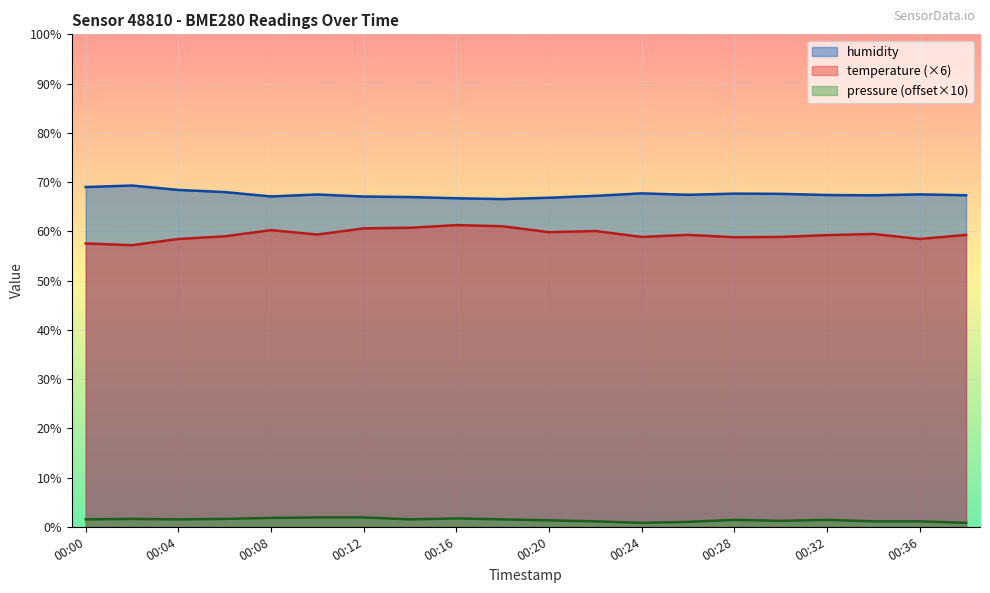

Reading left to right, transcribe all the data shown in this chart.

humidity: 00:00=69.0	00:02=69.3	00:04=68.4	00:06=68.0	00:08=67.1	00:10=67.5	00:12=67.1	00:14=67.0	00:16=66.7	00:18=66.5	00:20=66.8	00:22=67.2	00:24=67.7	00:26=67.4	00:28=67.7	00:30=67.6	00:32=67.4	00:34=67.3	00:36=67.5	00:38=67.3
temperature: 00:00=57.5	00:02=57.2	00:04=58.4	00:06=59.0	00:08=60.2	00:10=59.3	00:12=60.6	00:14=60.7	00:16=61.3	00:18=61.0	00:20=59.8	00:22=60.1	00:24=58.9	00:26=59.3	00:28=58.8	00:30=58.9	00:32=59.2	00:34=59.5	00:36=58.4	00:38=59.3
pressure: 00:00=1.5	00:02=1.6	00:04=1.5	00:06=1.6	00:08=1.8	00:10=1.9	00:12=1.9	00:14=1.5	00:16=1.7	00:18=1.5	00:20=1.3	00:22=1.1	00:24=0.8	00:26=1.0	00:28=1.4	00:30=1.2	00:32=1.4	00:34=1.1	00:36=1.1	00:38=0.8